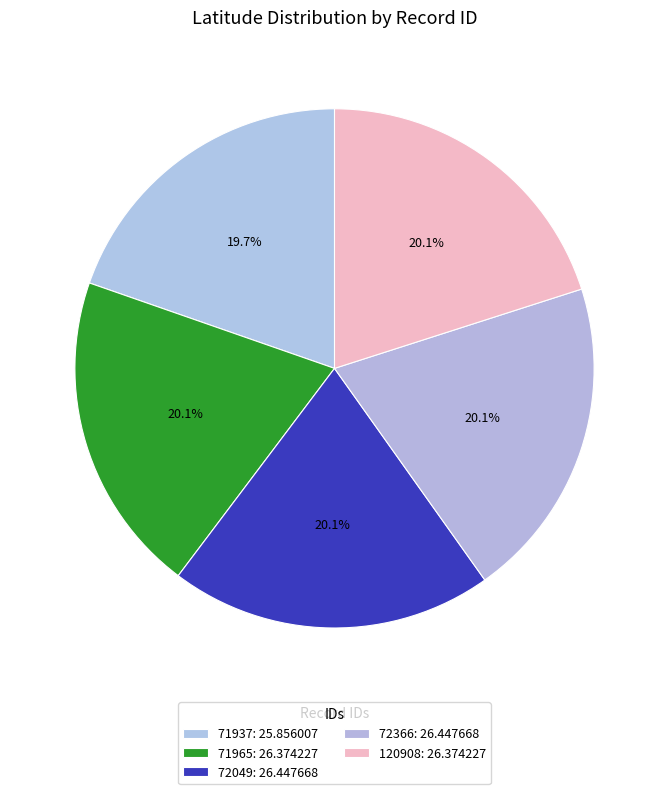

Is there any slice that represents more than half of the pie?

No